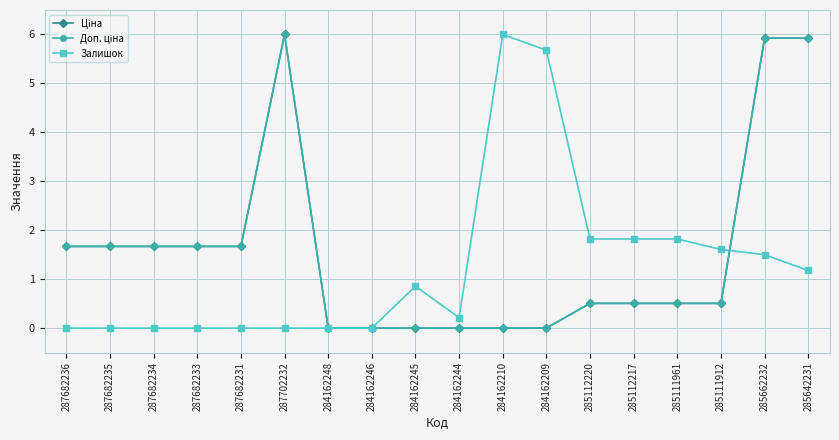

What position from the left is 287702232?

6